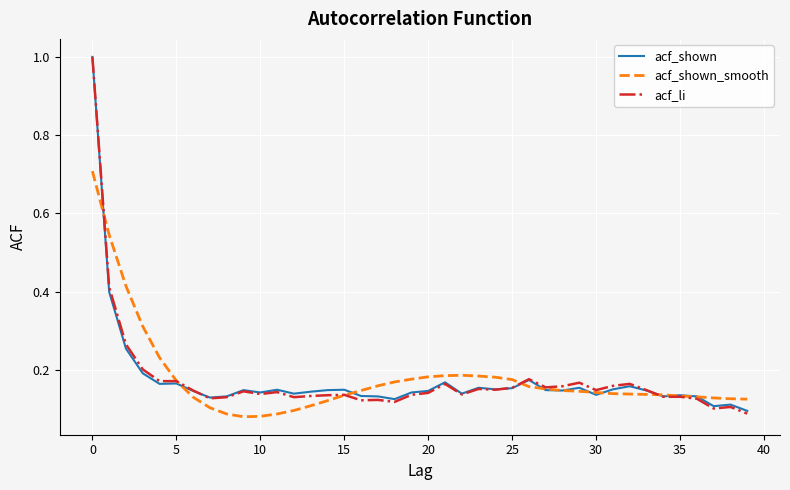

Which series has the widest spread of values?

acf_li